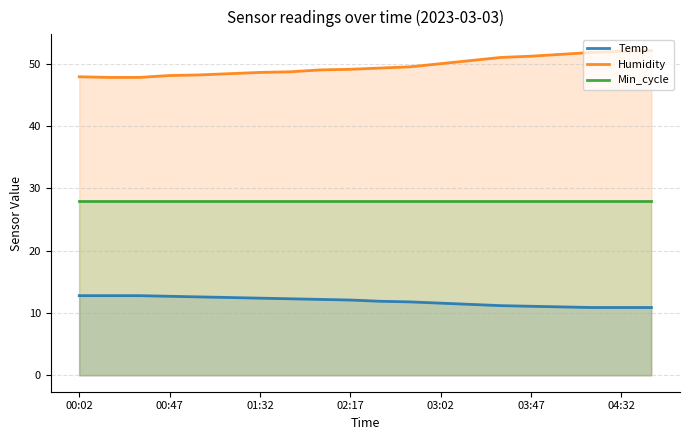

What is the smallest value displayed?

10.9